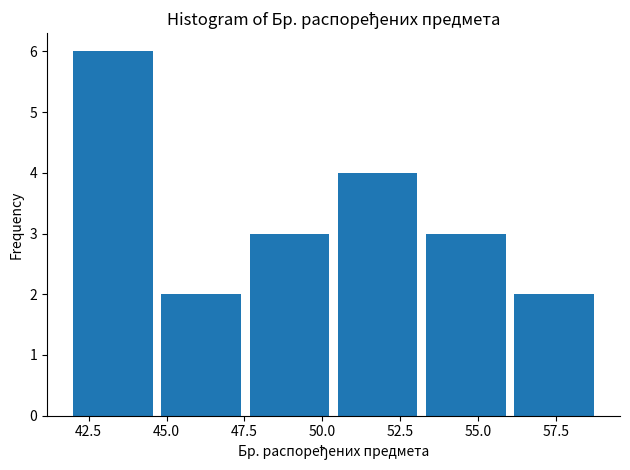

Over which range of the x-axis is the bar tallest?

42.0 to 45.0